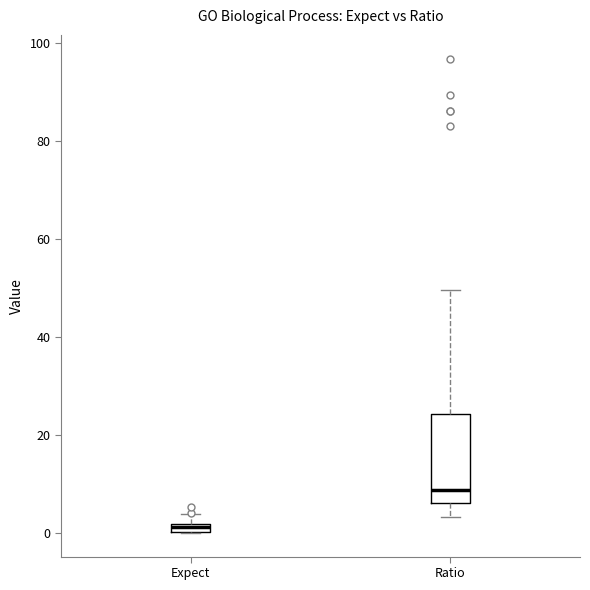

Where does the upper whisker of the box for Expect end on the y-axis? The values are not printed on the chart, so give them approximately, as read against the axis.

4